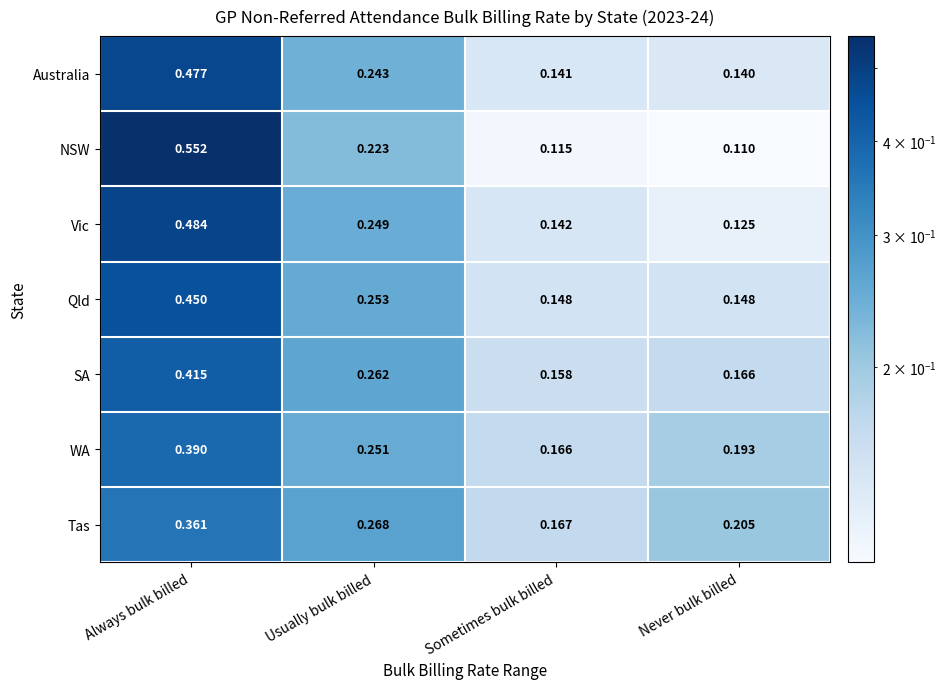

At which label is Australia closest to 0?

Never bulk billed